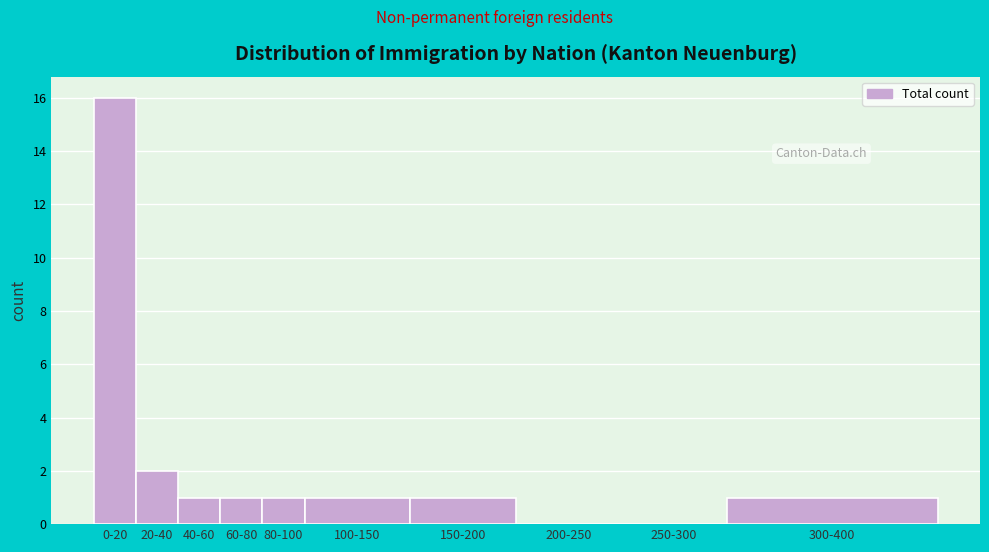

Reading right to left, list all the values displayed in this chart.

300-400=1	250-300=0	200-250=0	150-200=1	100-150=1	80-100=1	60-80=1	40-60=1	20-40=2	0-20=16